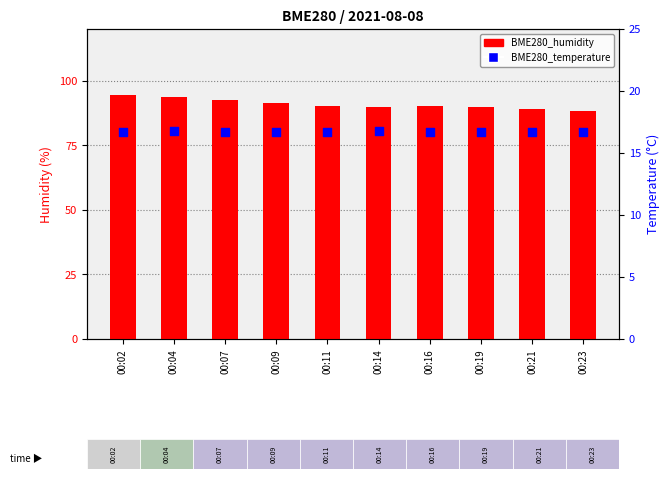

At which category is the sum across all series the highest?

00:02